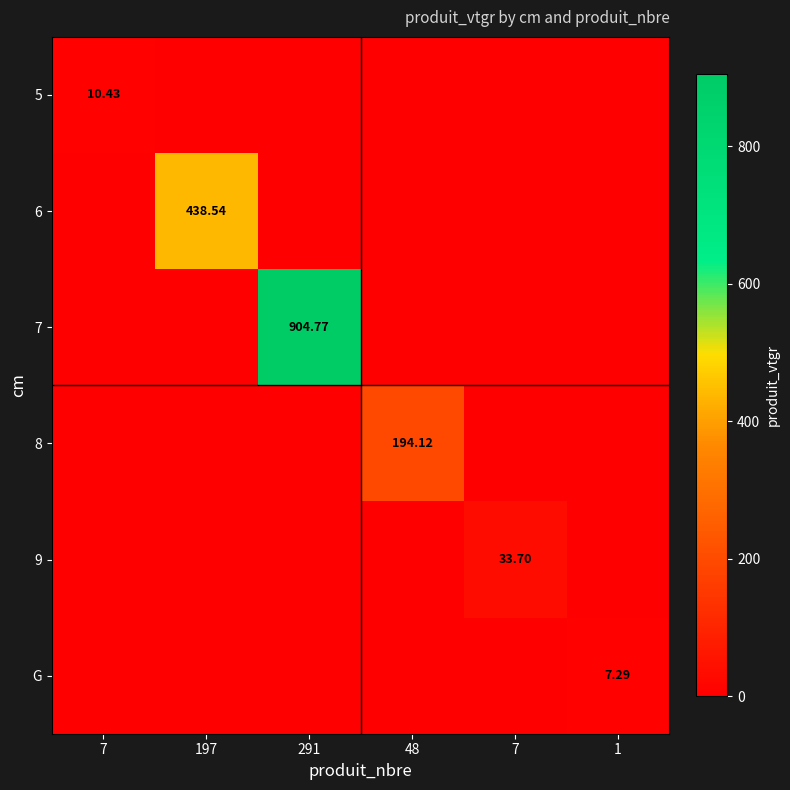

Rank the series by their maximum value, from highest to lowest.

7, 6, 8, 9, 5, G